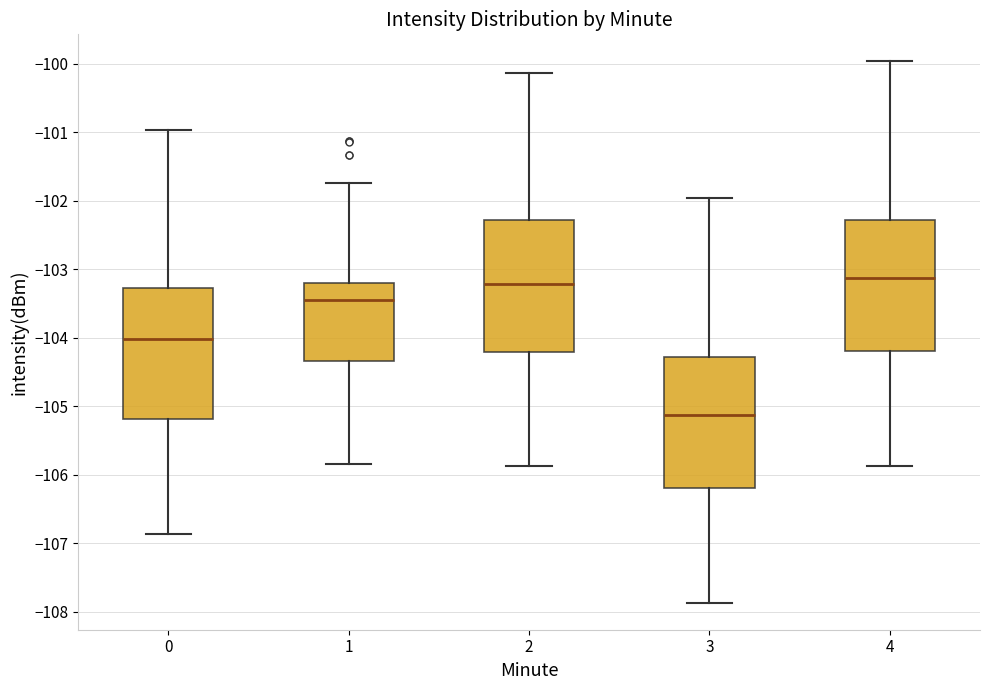

Where is the upper edge of the box at x = 2 on the y-axis? The values are not printed on the chart, so give them approximately, as read against the axis.

-102.3